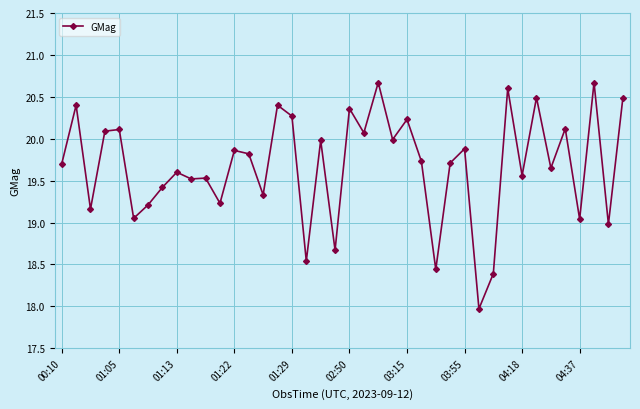

How many lines are shown in the chart?

1